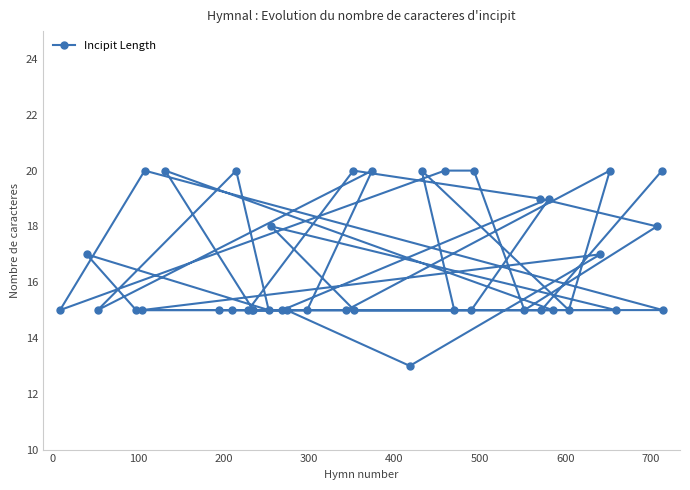

How many values are below 15?

1